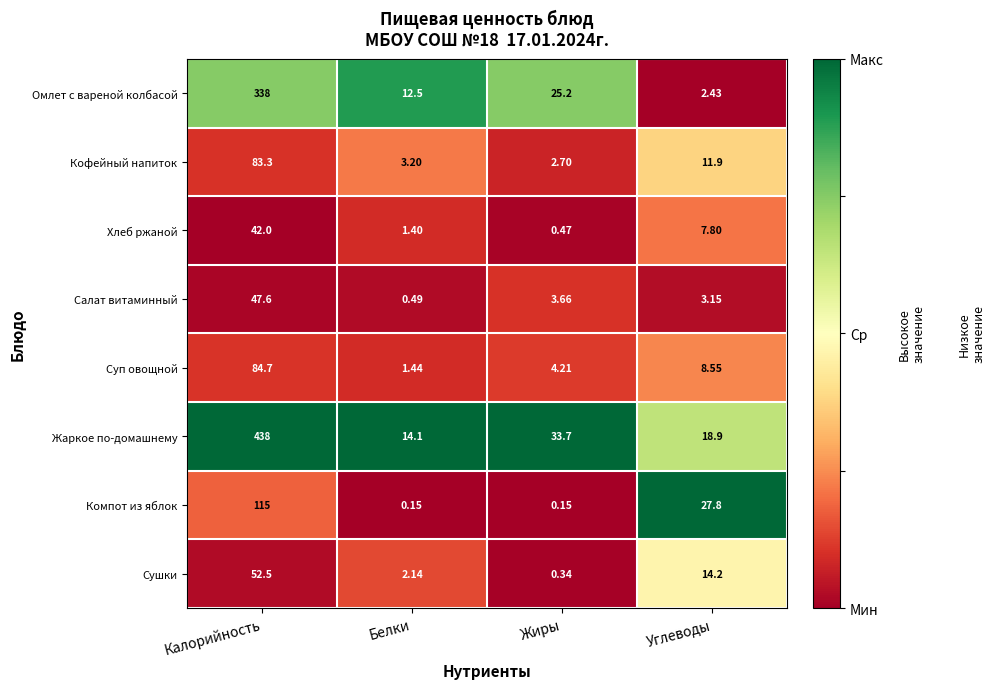

At which category is the sum across all series the highest?

Калорийность